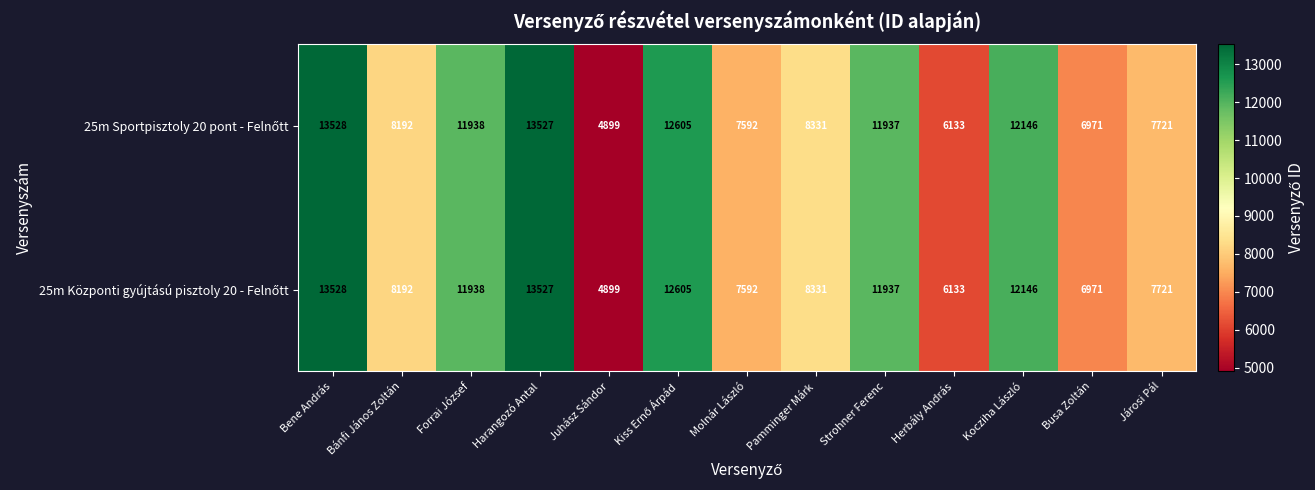

Which category has the lowest value across all series?

Juhász Sándor